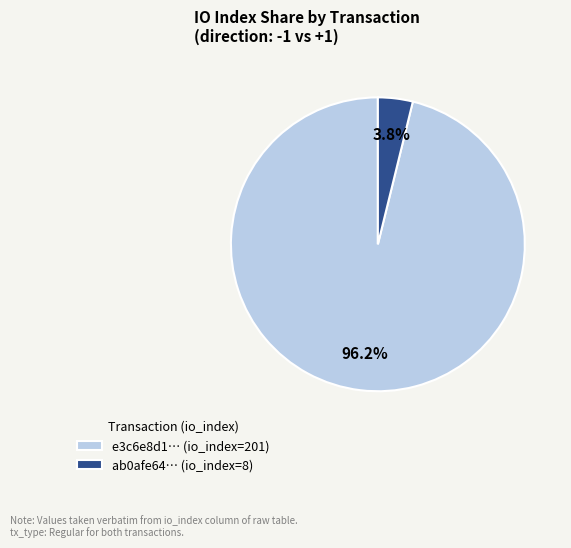

What percentage do ab0afe64… (io_index=8) and e3c6e8d1… (io_index=201) together represent?

100.0%